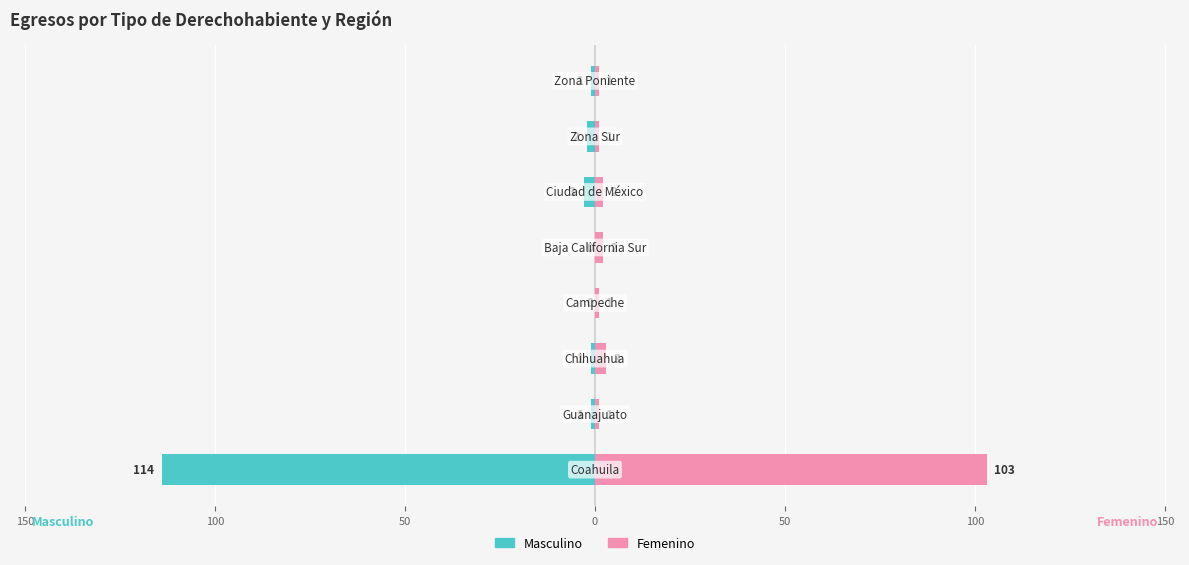

Between 150 and 100, which is larger?

150